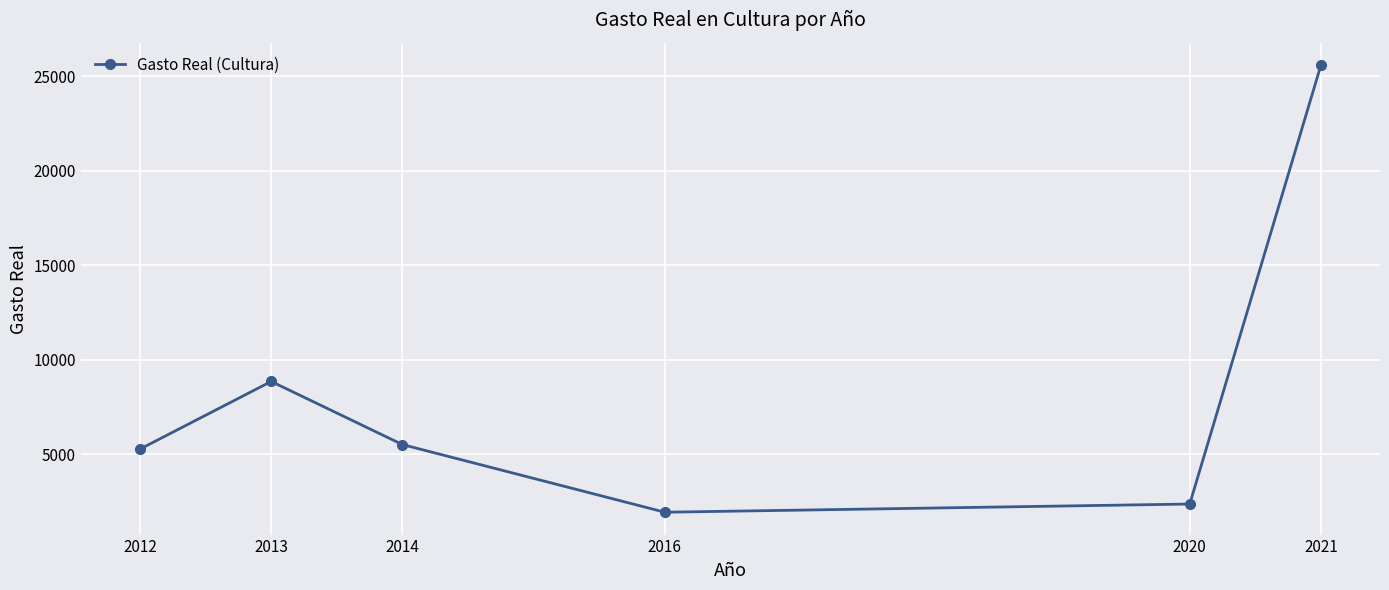

Which label corresponds to the smallest value in the chart?

2016